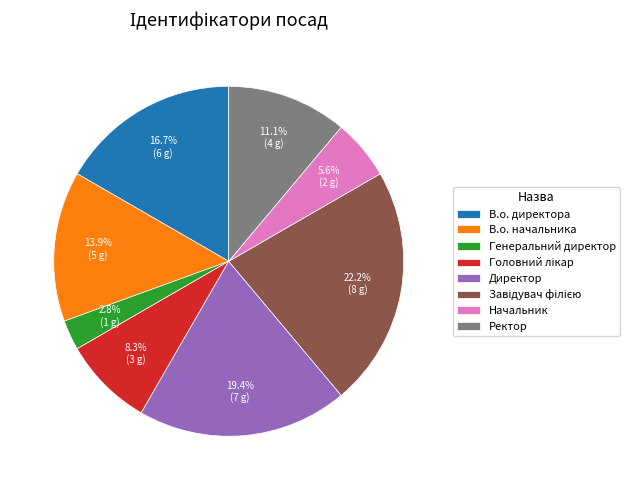

True or false: Генеральний директор accounts for 3% of the total.

True